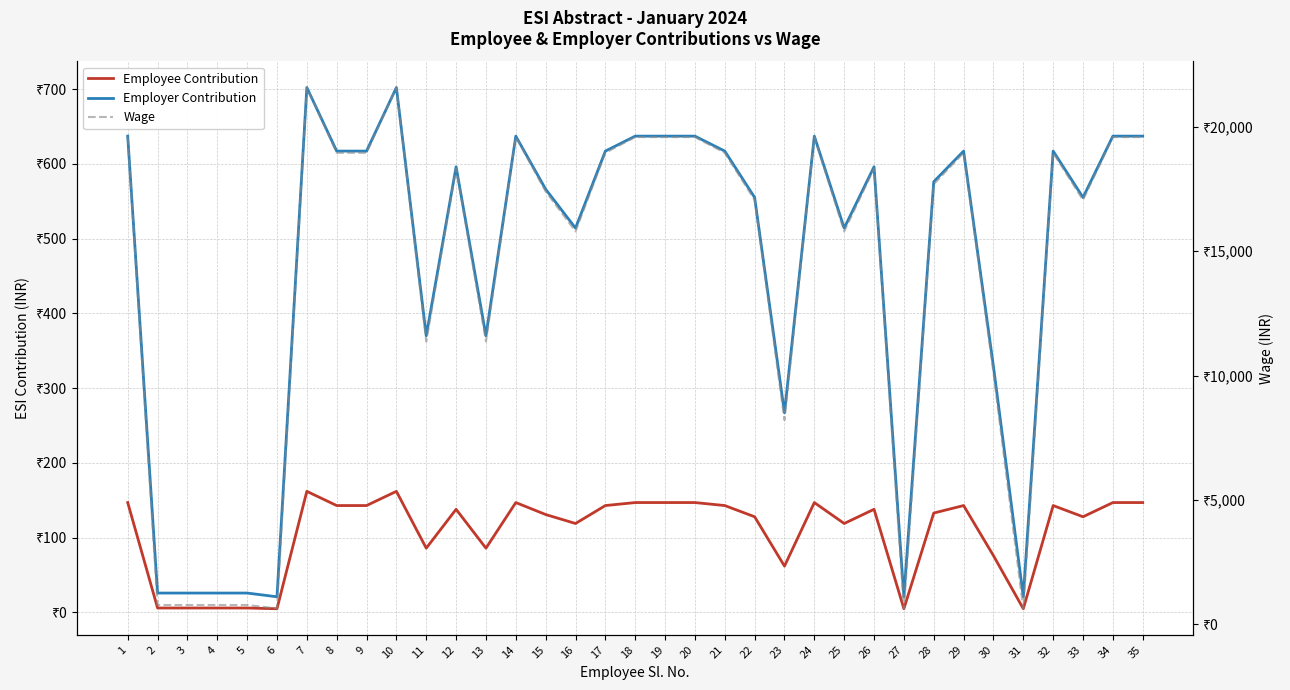

True or false: Employee Contribution has more than 1 interior local peaks.

True